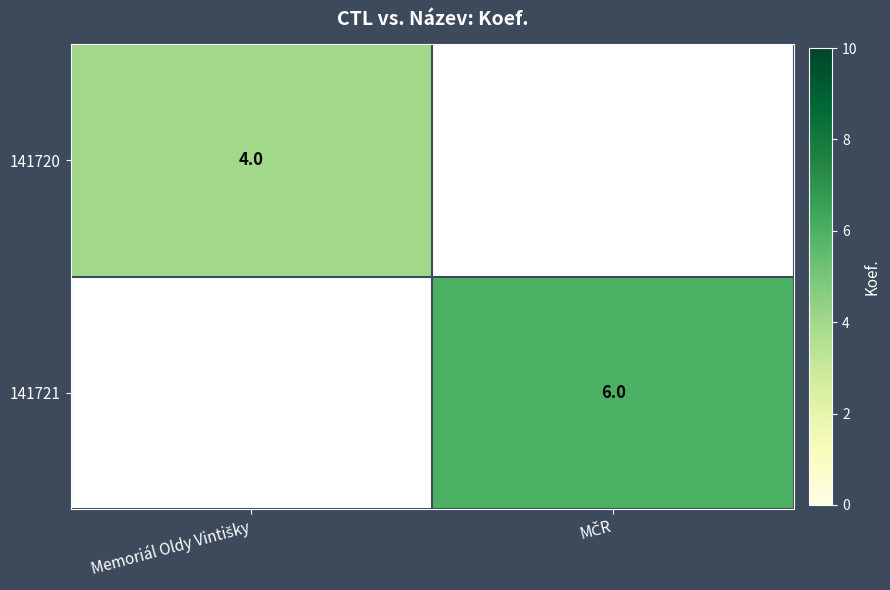

Is the value of 141721 at MČR greater than the value of 141720 at MČR?

No